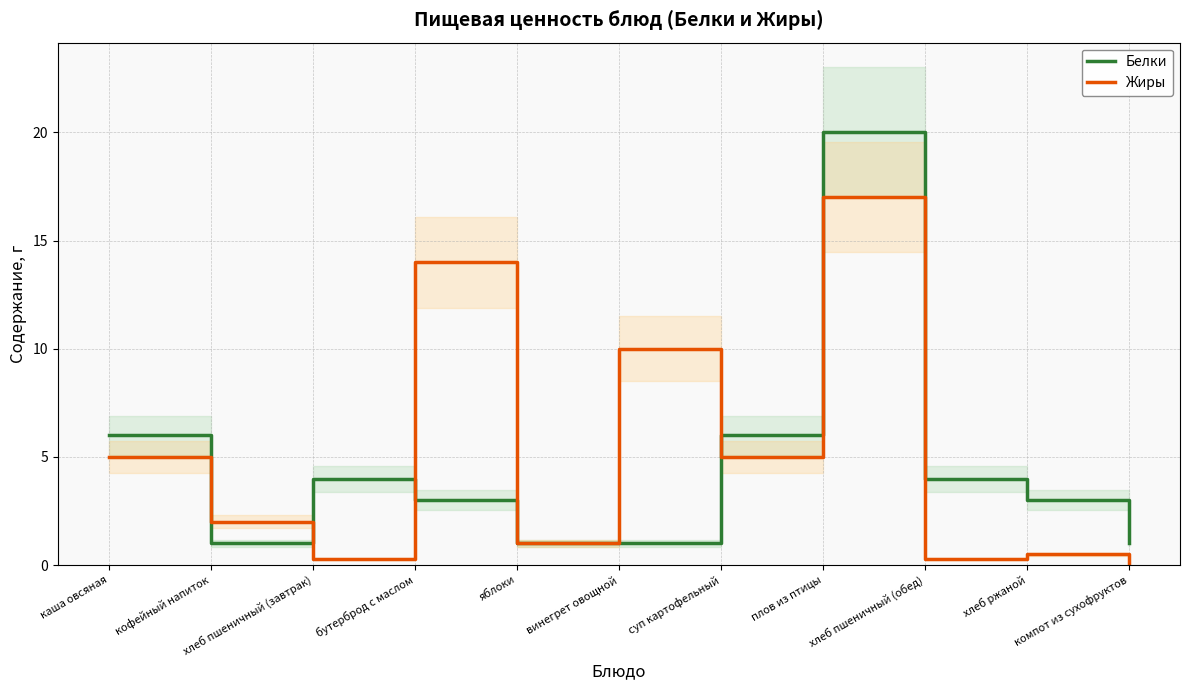

At винегрет овощной, list the series in order from largest to smallest.

Жиры, Белки